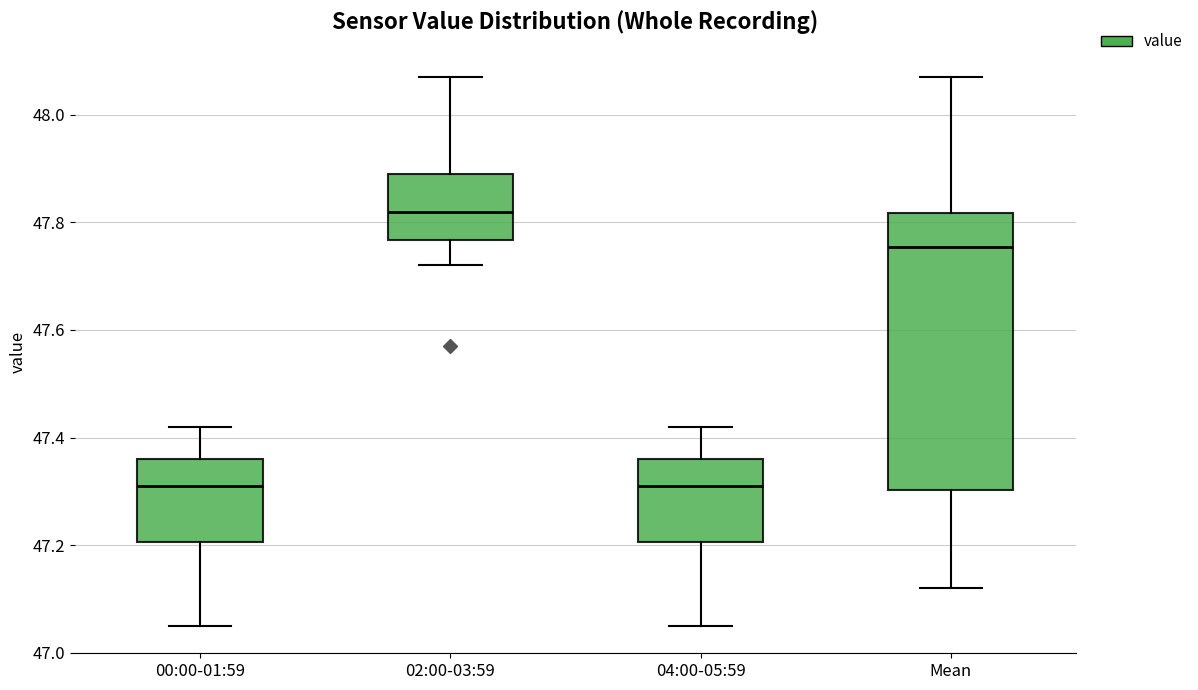

Which box is the tallest, from its lower edge to its upper edge?

Mean